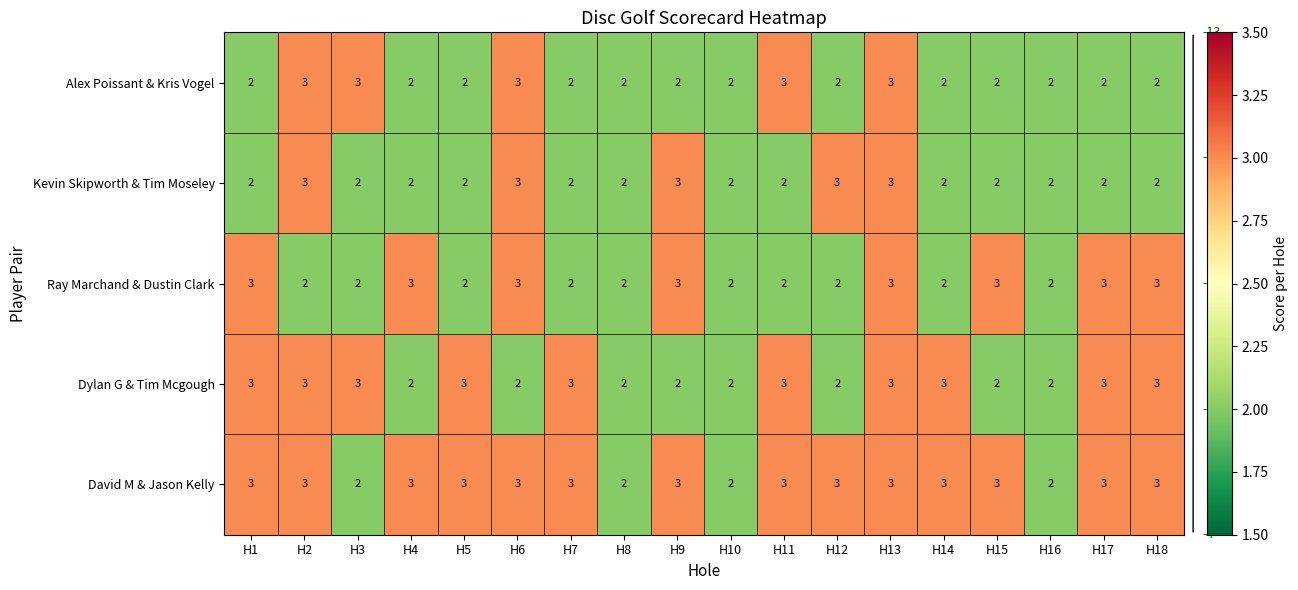

What is the approximate value of Ray Marchand & Dustin Clark at H1?

3